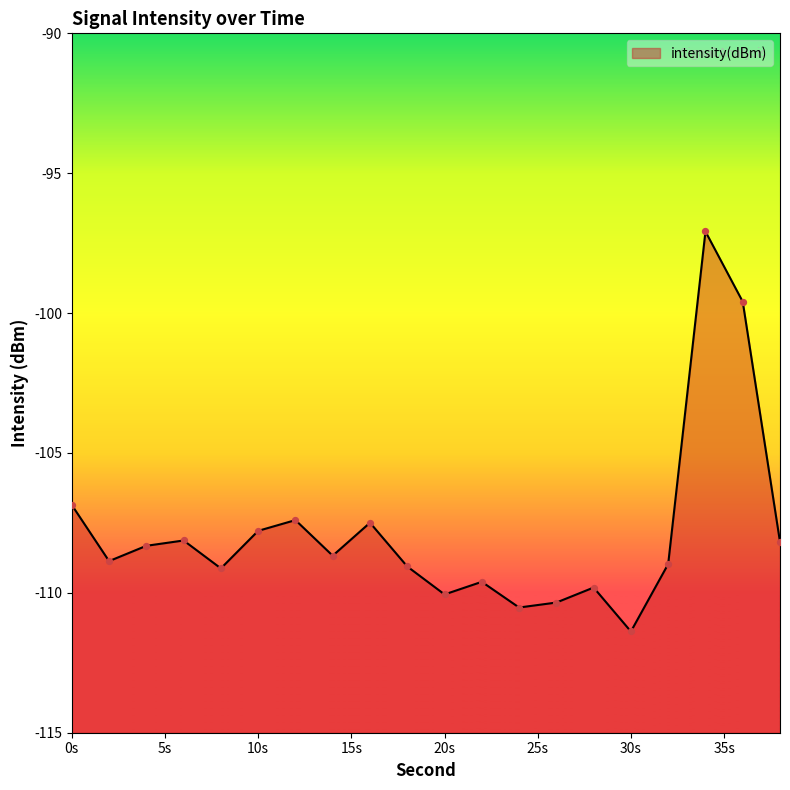

What is the change in value from 2 to 20?

-1.2